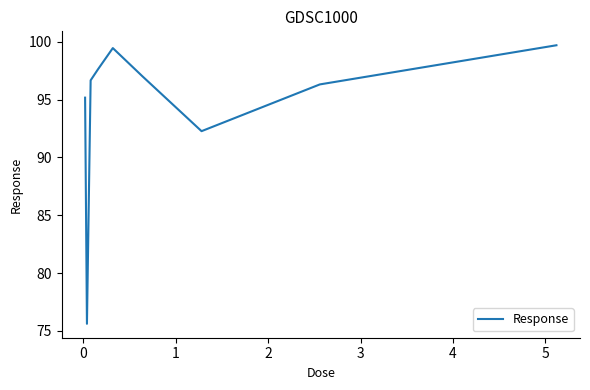

Reading left to right, what are all the values shown in this chart?

95.2	75.6	96.7	97.6	99.5	97.0	92.3	96.3	99.7